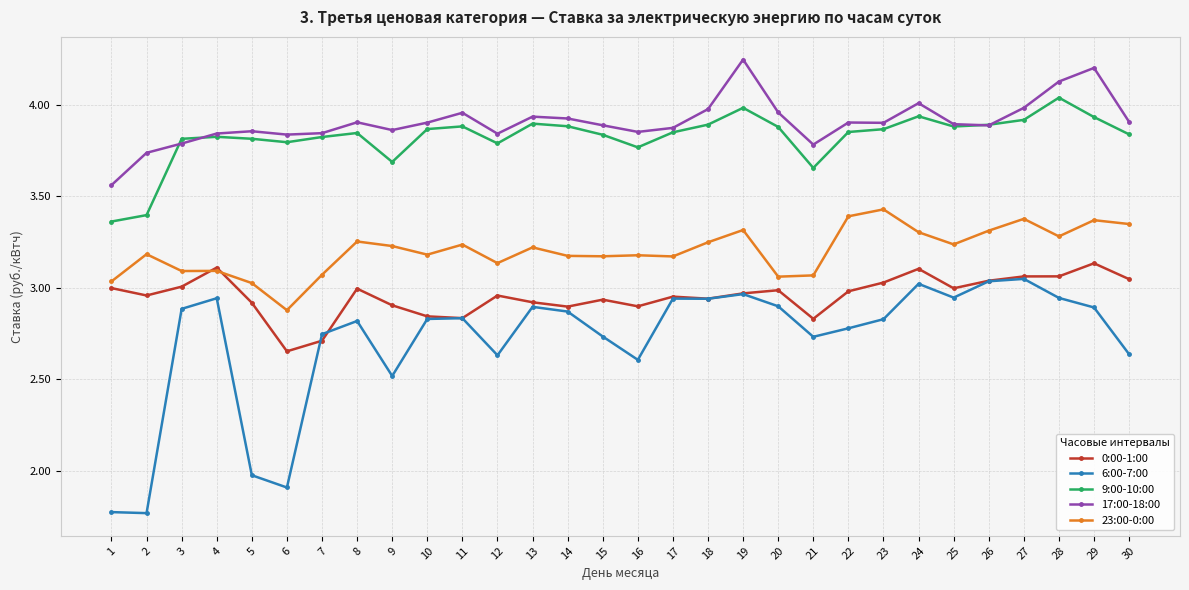

True or false: 6:00-7:00 has more than 0 interior local peaks.

True